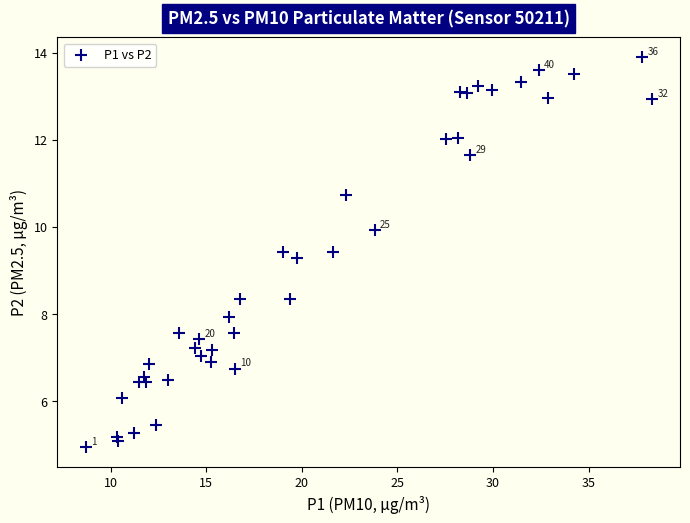

What Y value in the scatter plot is closest to 9?

9.3